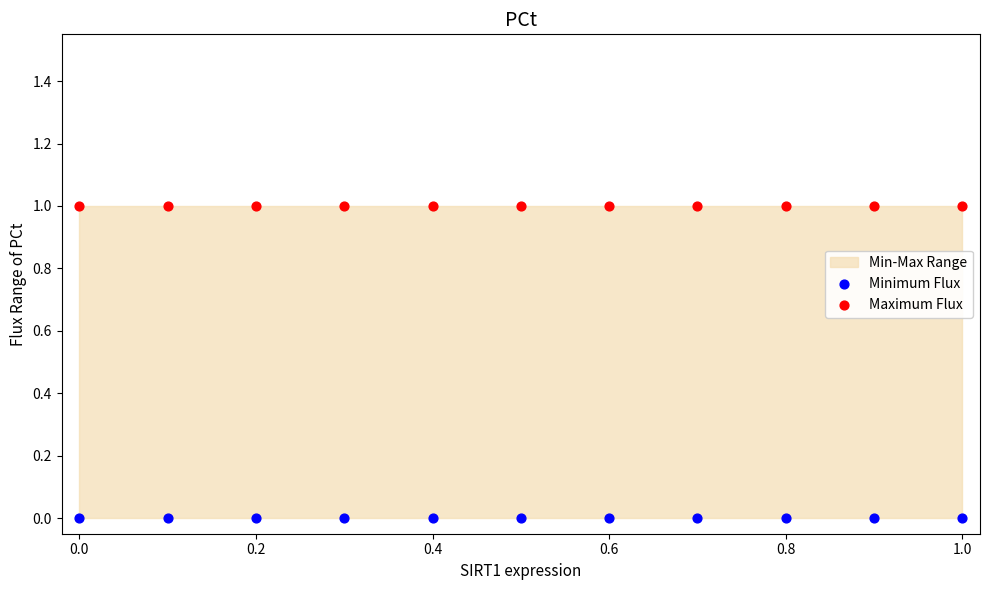

Which series reaches the maximum Y coordinate?

Maximum Flux